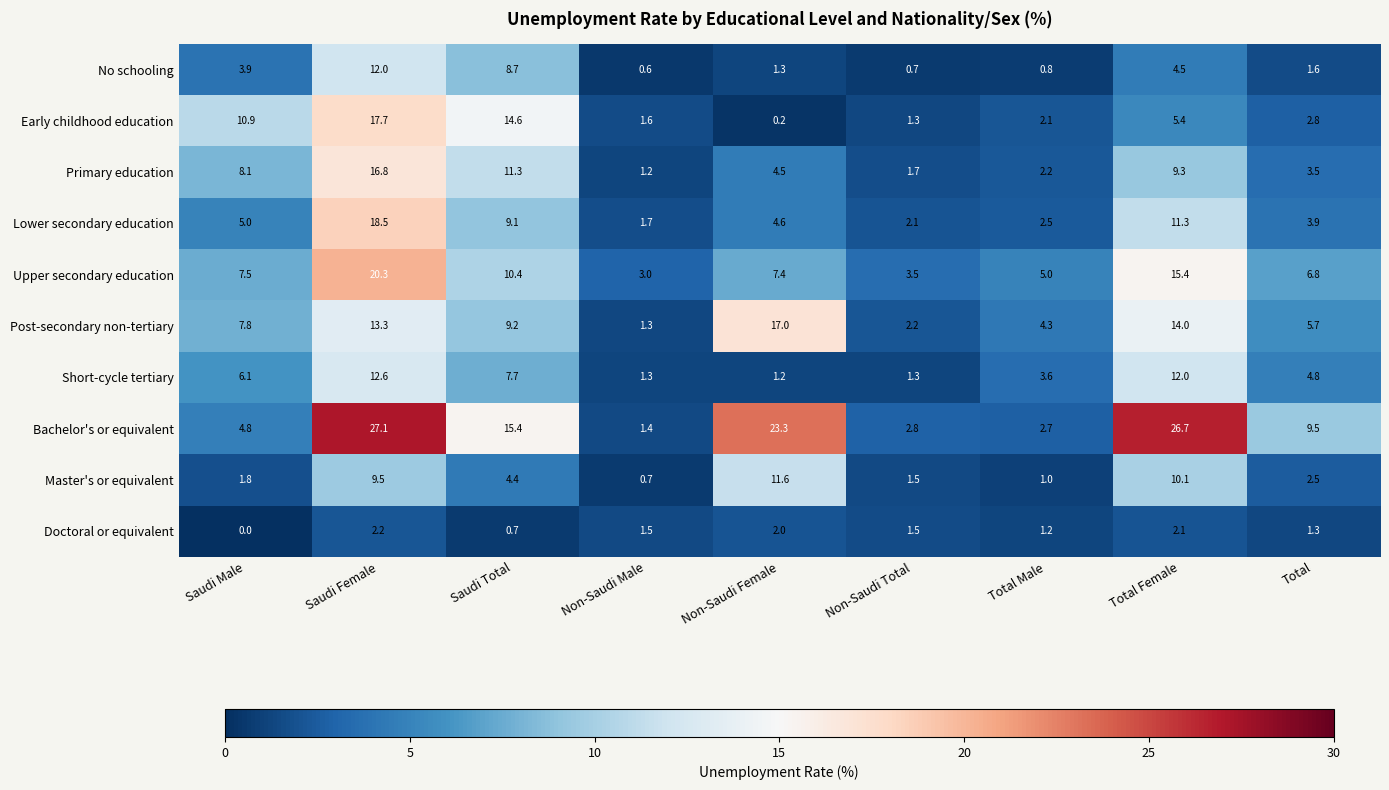

What is the difference between the maximum and minimum values in the Lower secondary education series?

16.8